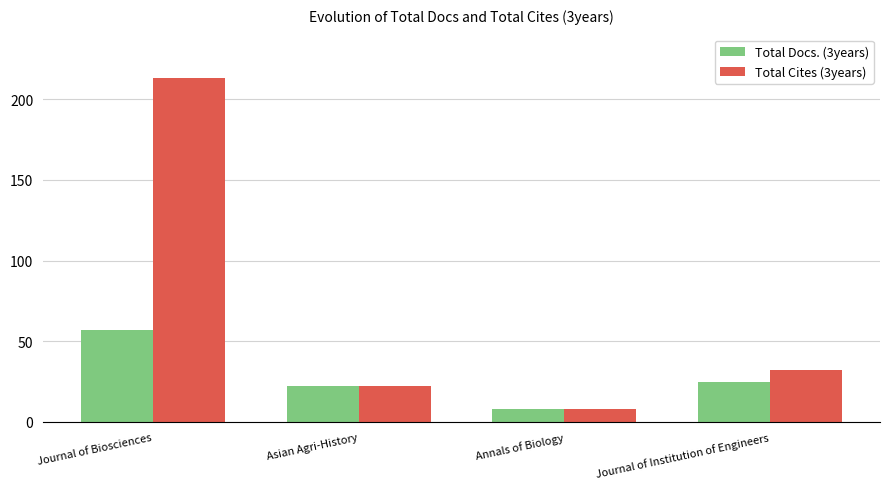

Rank the series by their average value, from lowest to highest.

Total Docs. (3years), Total Cites (3years)